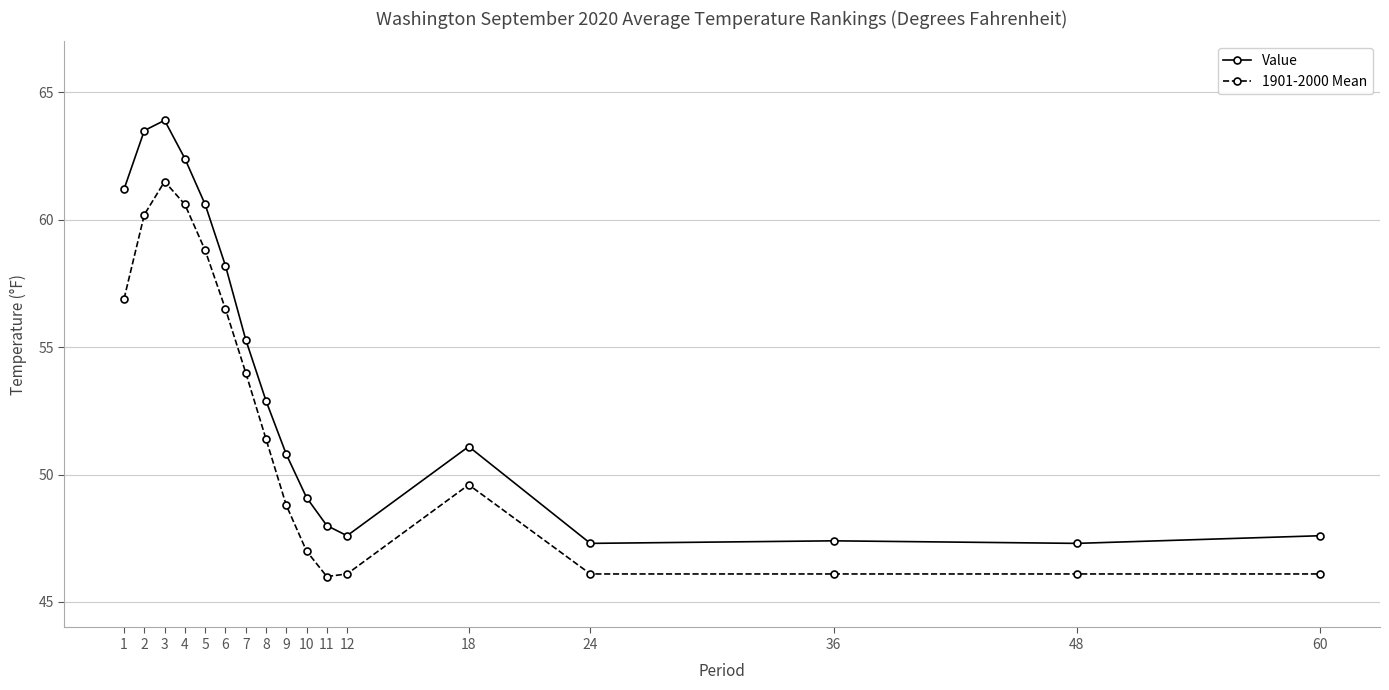

True or false: Value and 1901-2000 Mean cross at least once.

False